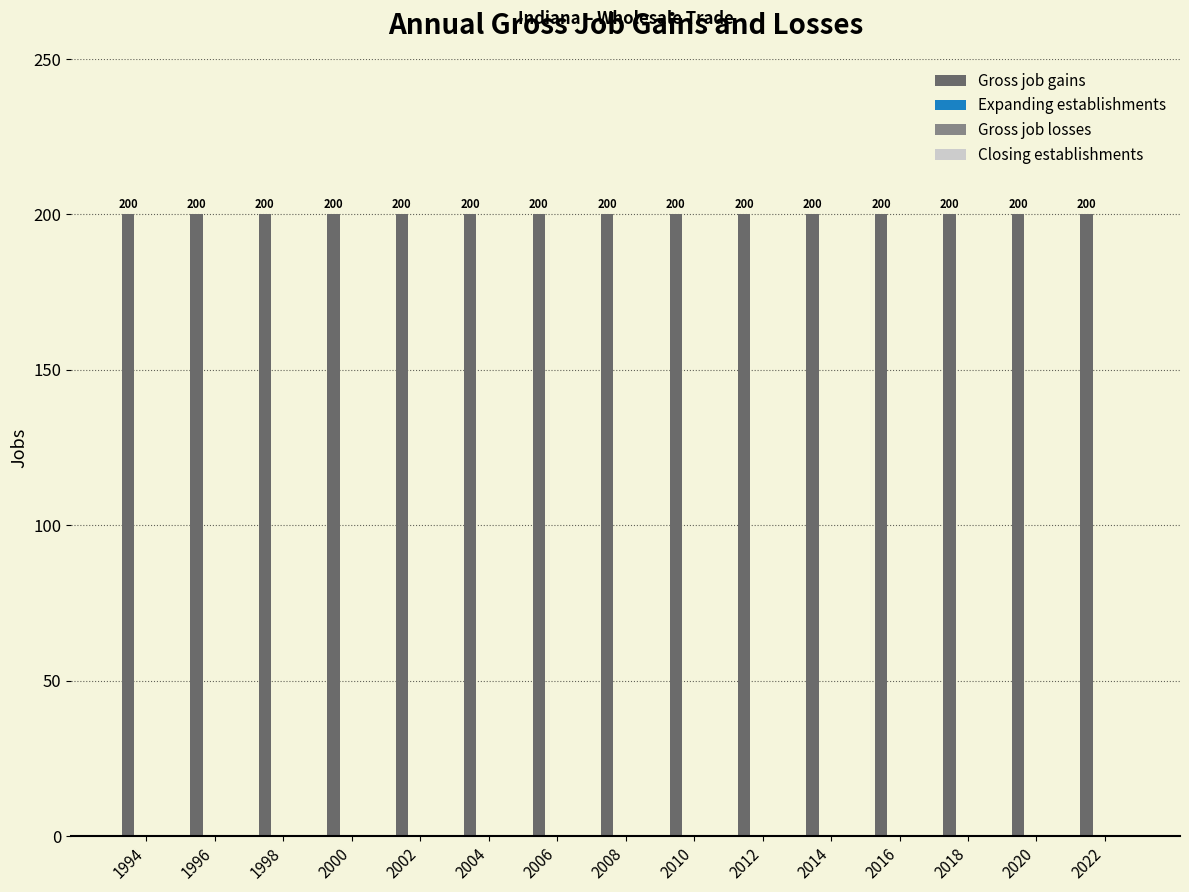

How many bars are there in total?

60